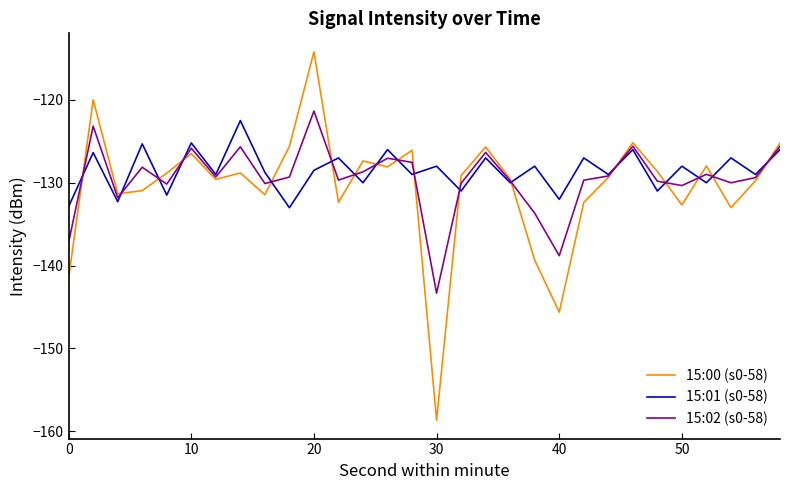

What is the smallest value displayed?

-158.7